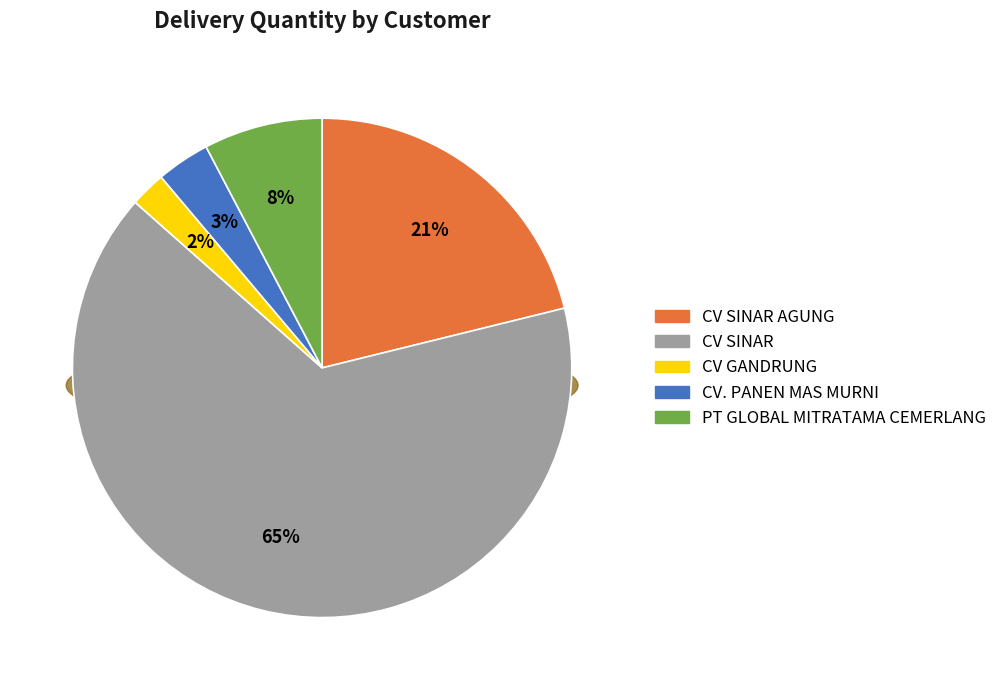

To the nearest percent, what is the difference between the largest and smallest slice percentages?

63%